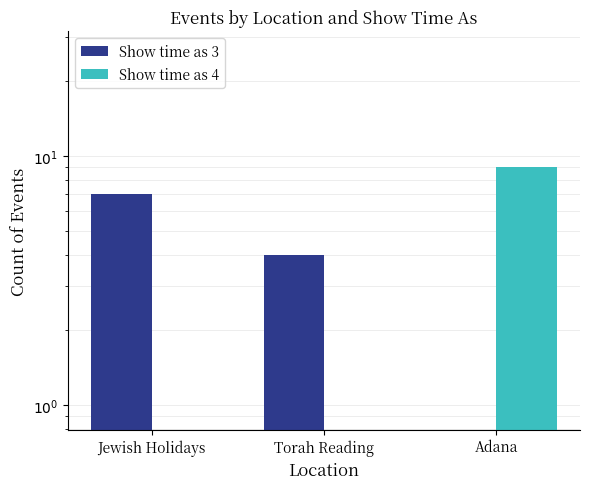

What is the total value across all series at Jewish Holidays?

7